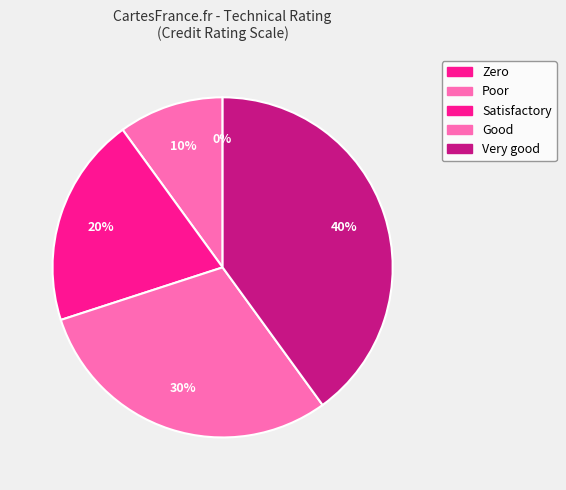

Is the sum of Poor and Zero greater than half?

No